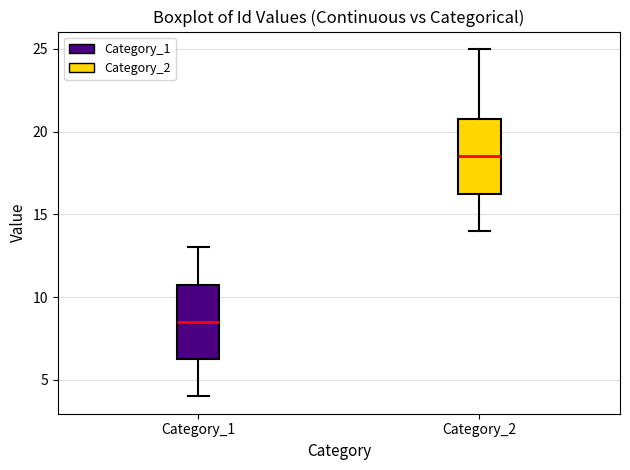

Where does the lower whisker of the box for Category_2 end on the y-axis? The values are not printed on the chart, so give them approximately, as read against the axis.

14.0